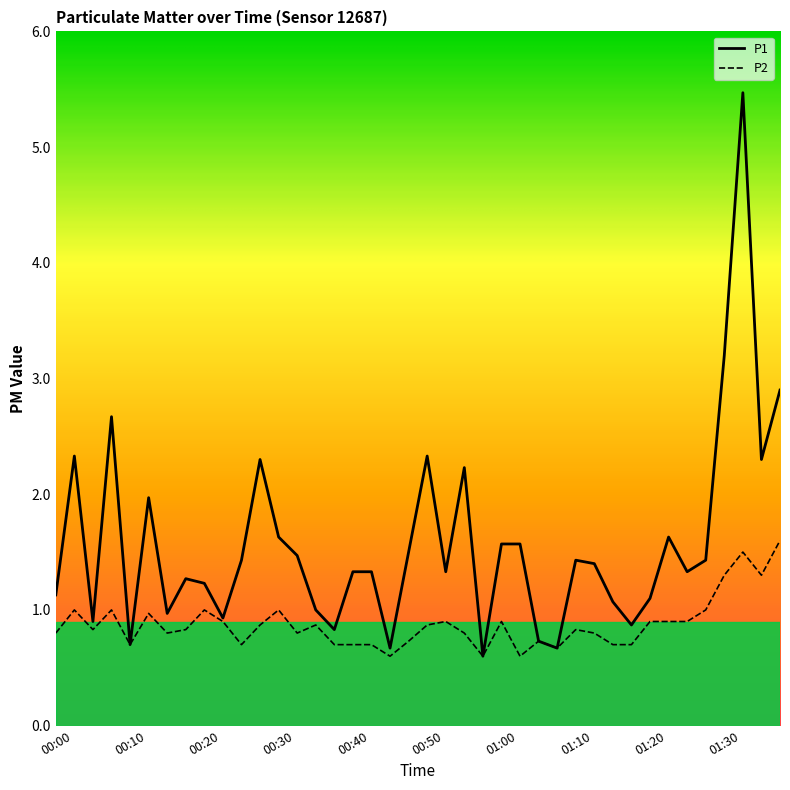

What is the lowest value of the P1 series?

0.6